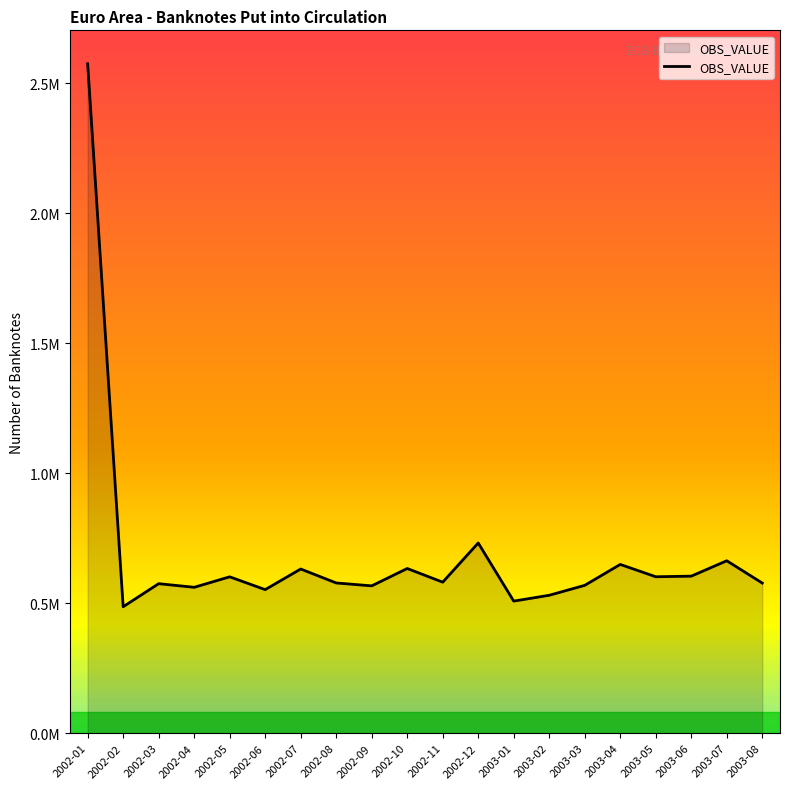

Reading left to right, transcribe all the data shown in this chart.

2573996.8	486371.7	574986.8	561035.2	601362.1	552073.3	631408.2	577754.7	566598.0	633341.0	580803.1	731464.3	507975.9	530456.3	568576.1	649017.2	601613.2	603922.6	663127.8	577381.4